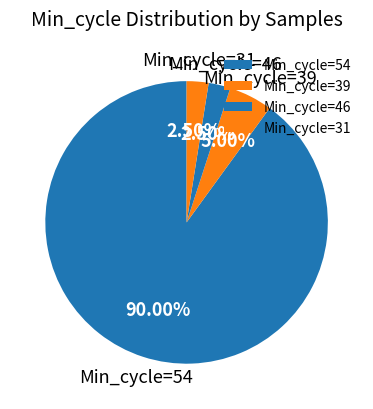

Combined, do Min_cycle=39 and Min_cycle=46 account for over 50%?

No